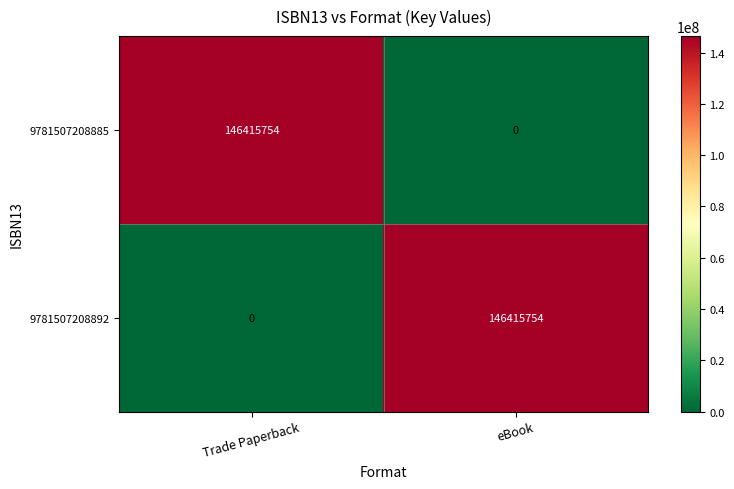

What is the total value across all series at eBook?

146415754